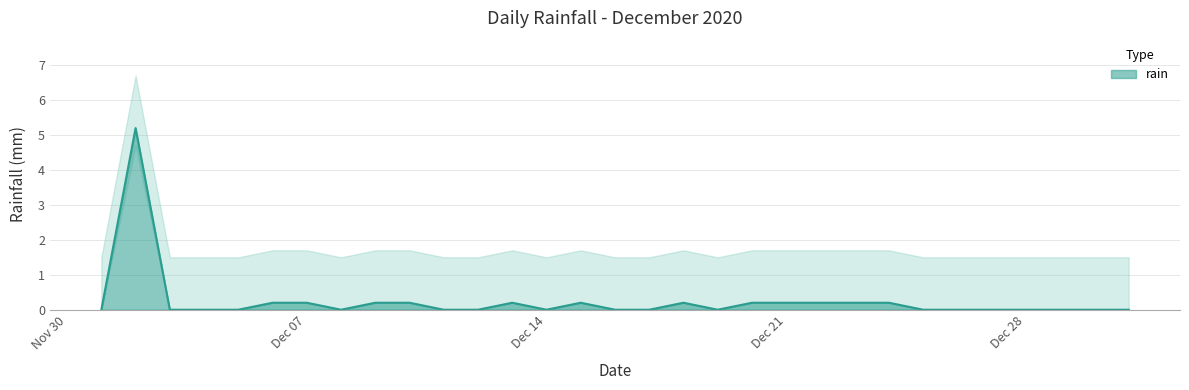

What is the sum of the values at 2020-12-22 and 2020-12-02?

5.4